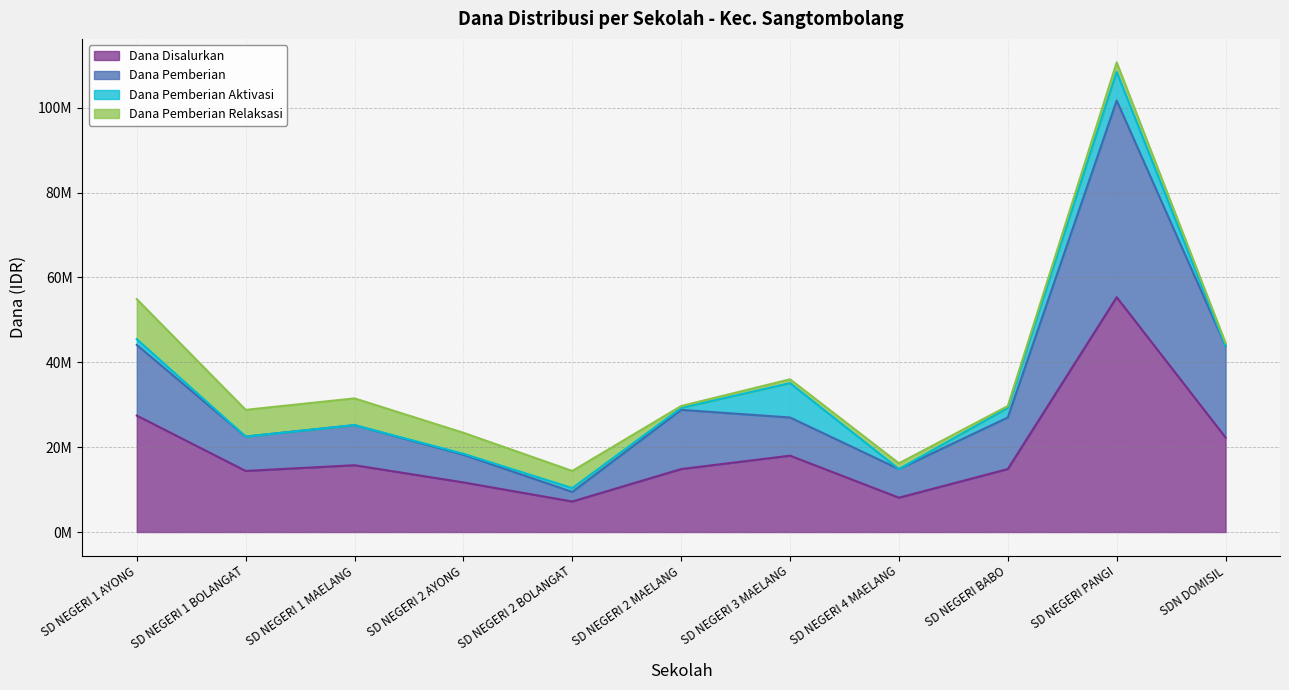

What is the maximum value shown in the chart?

101700000